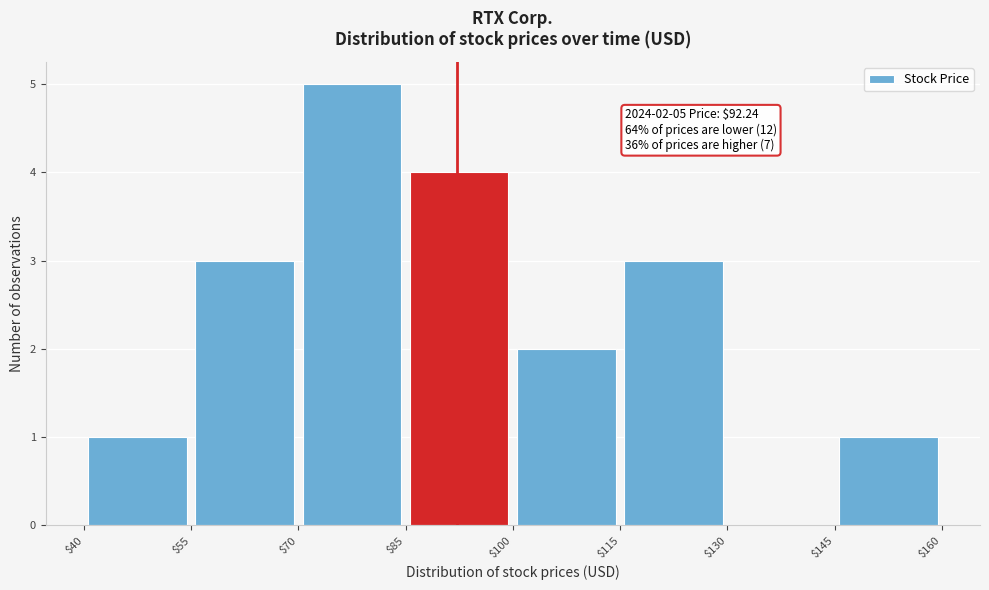

Over which range of the x-axis is the bar tallest?

$70 to $85